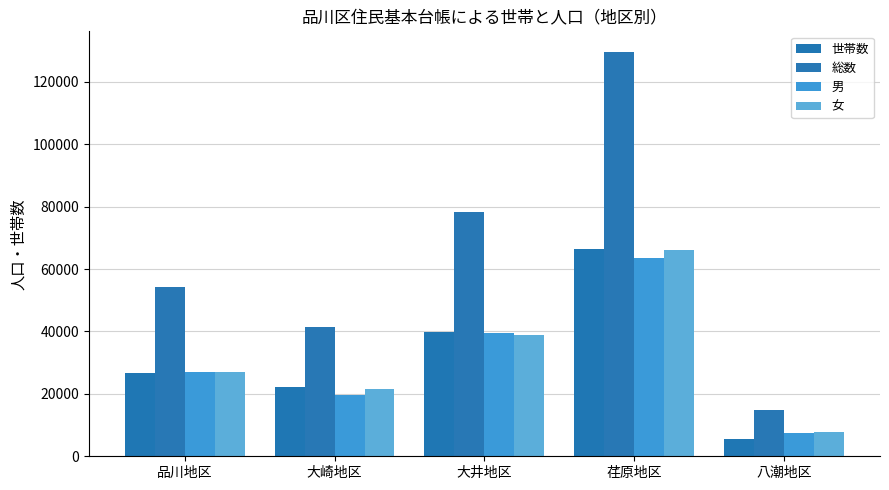

Which category has the highest value in the 女 series?

荏原地区